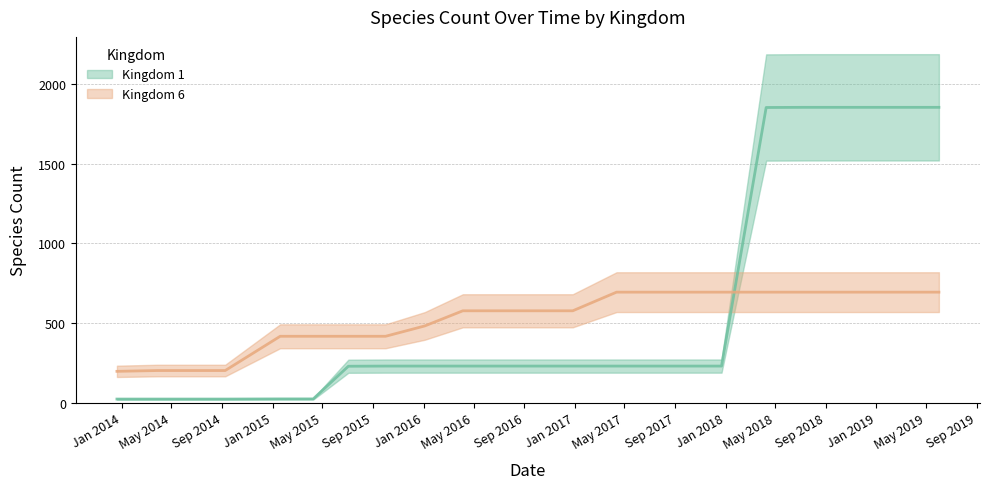

What is the difference between the maximum and minimum values in the Kingdom 6 series?

497